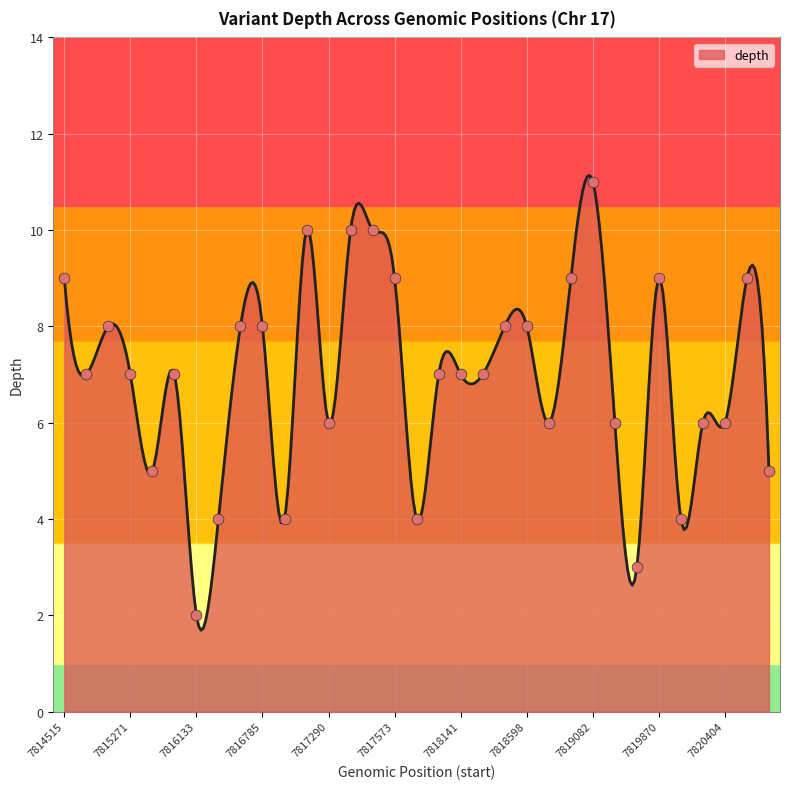

Between 7822932 and 7816133, which is larger?

7822932